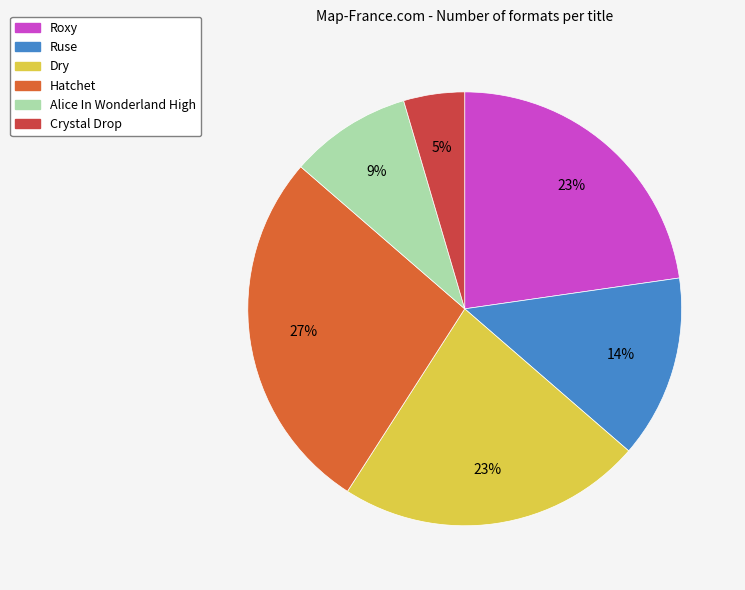

Does Alice In Wonderland High represent more than half of the total?

No